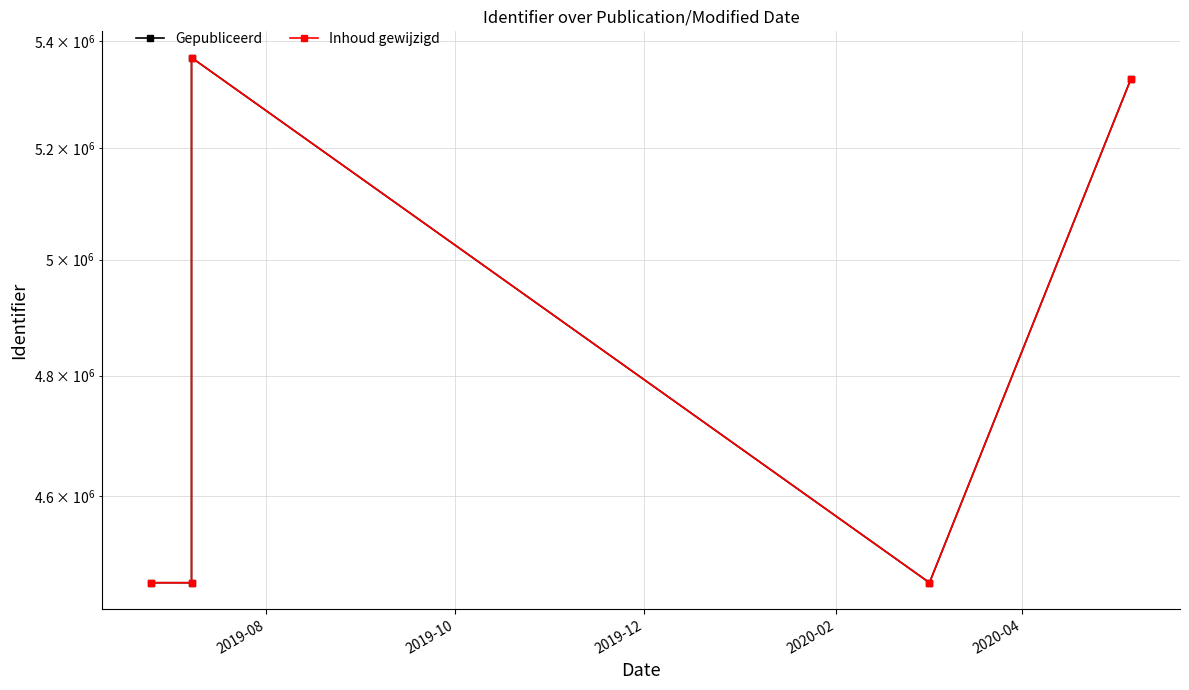

How many lines are shown in the chart?

2